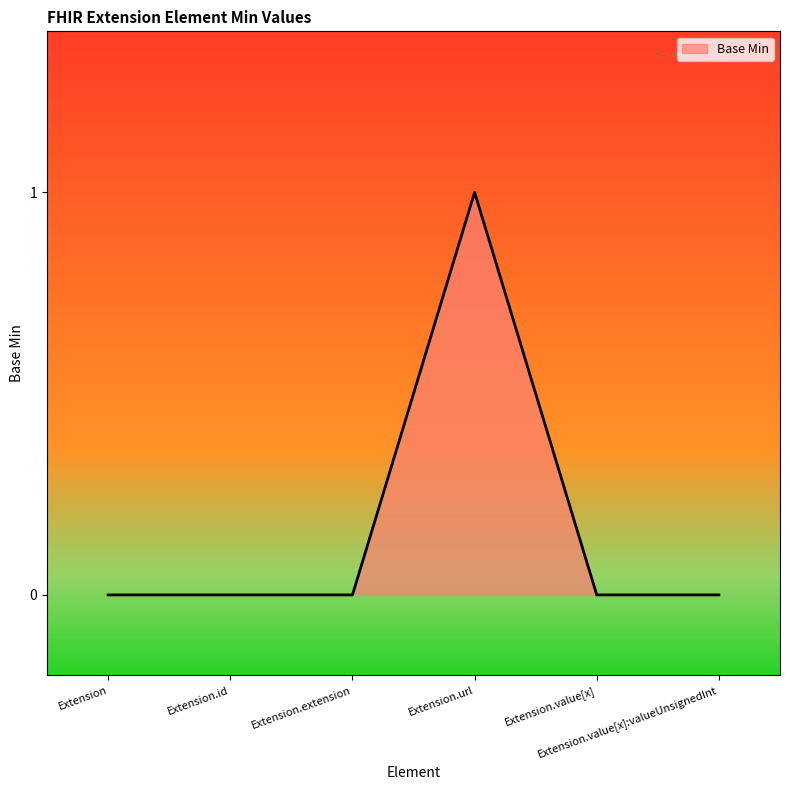

True or false: the data shows 0 at Extension.value[x].

True